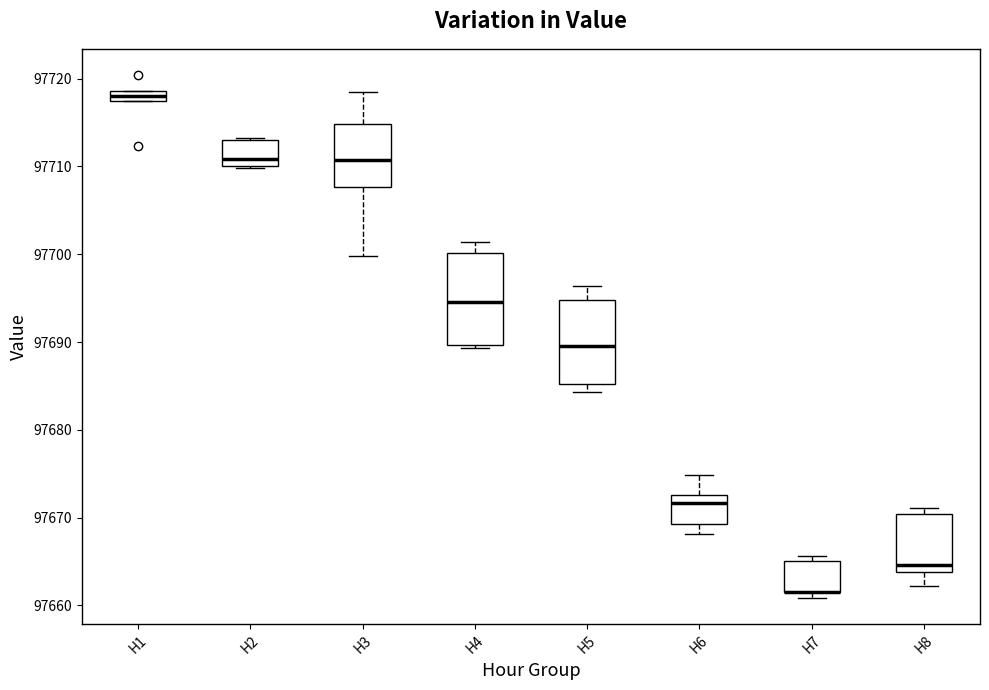

Where is the lower edge of the box for H1 on the y-axis? The values are not printed on the chart, so give them approximately, as read against the axis.

97717